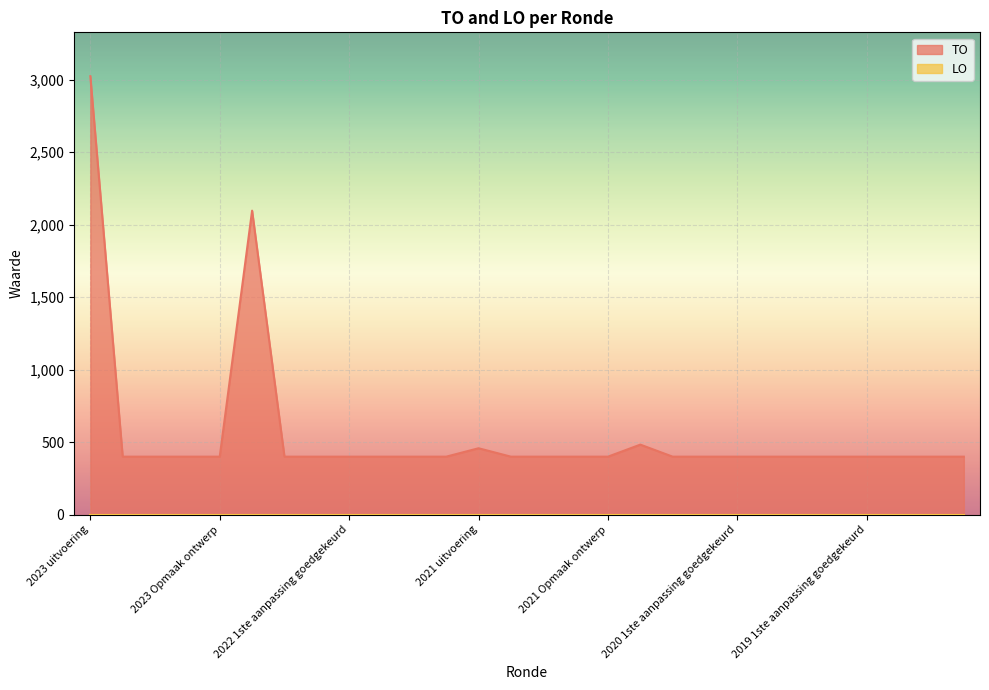

What is the difference between the maximum and minimum values in the TO series?

2623